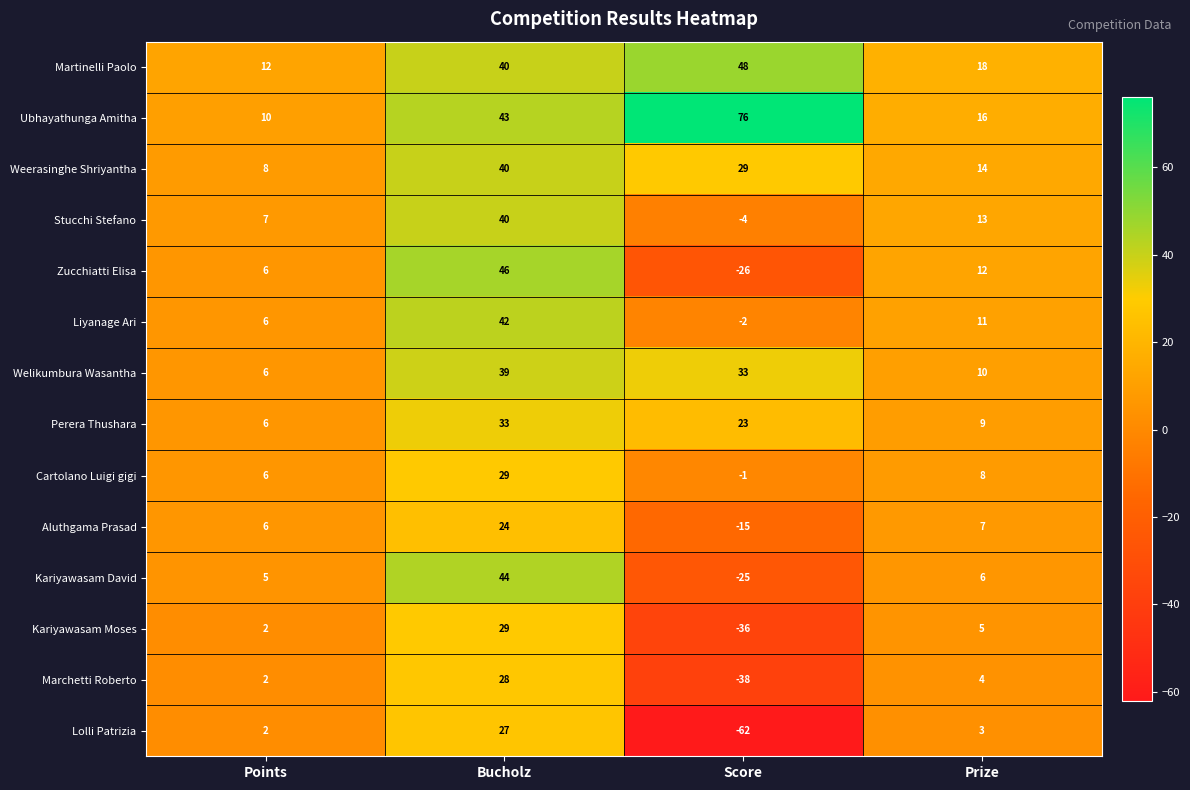

Rank the categories by Liyanage Ari value from lowest to highest.

Score, Points, Prize, Bucholz